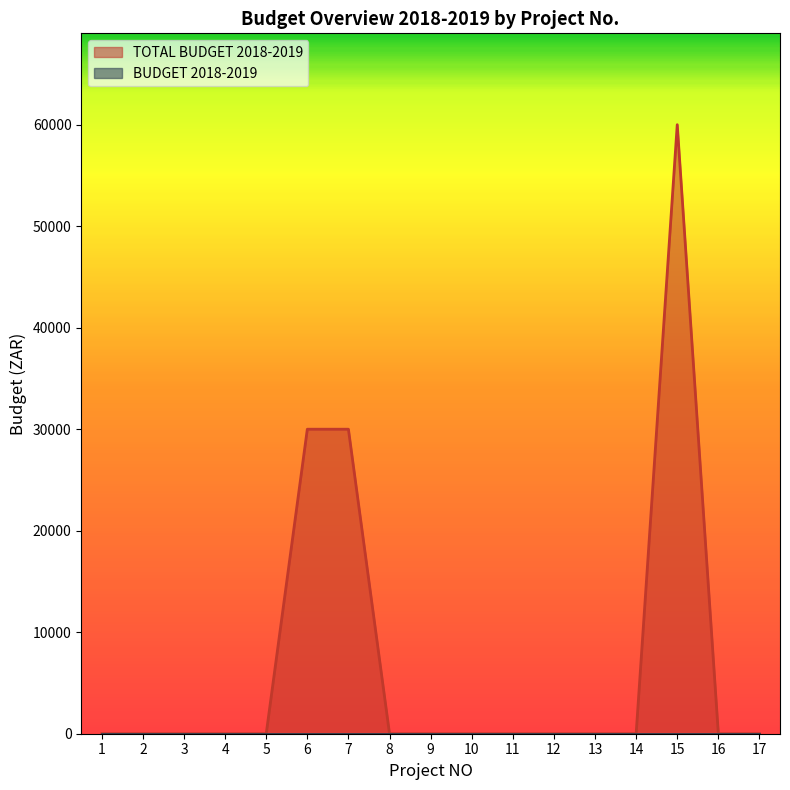

True or false: the data shows 30000 at 6.

True